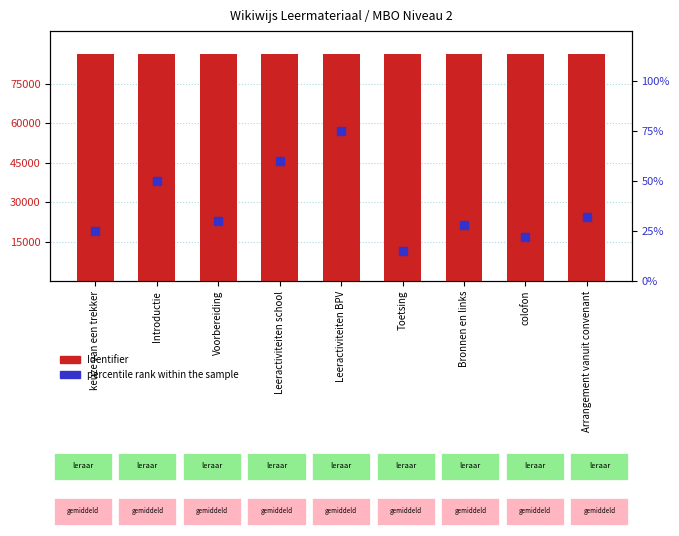

What is the total value across all series at Bronnen en links?

86463